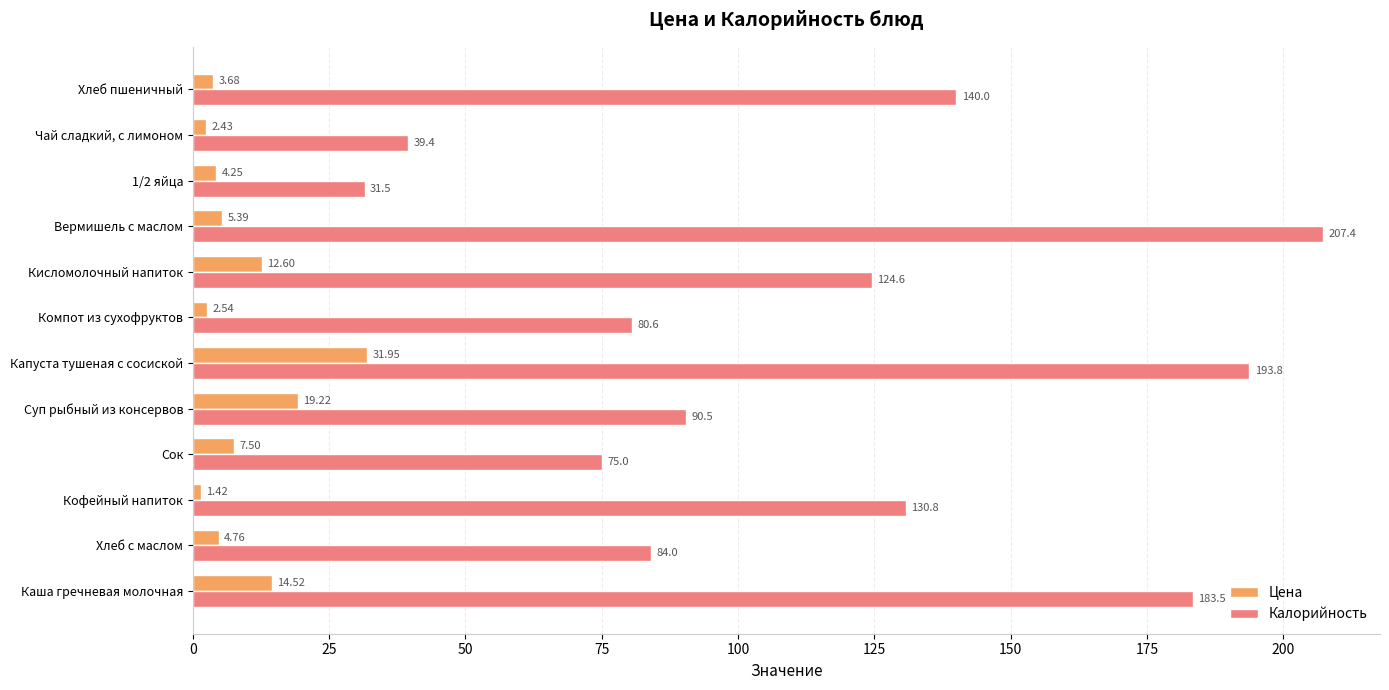

What are all the series names shown in the legend?

Цена, Калорийность